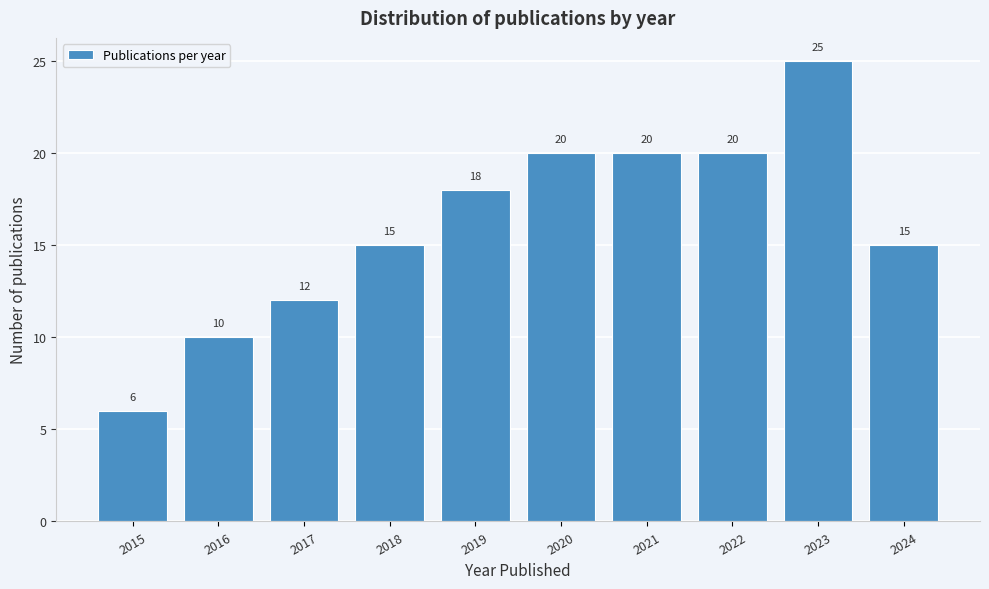

Reading left to right, transcribe all the data shown in this chart.

2015=6	2016=10	2017=12	2018=15	2019=18	2020=20	2021=20	2022=20	2023=25	2024=15